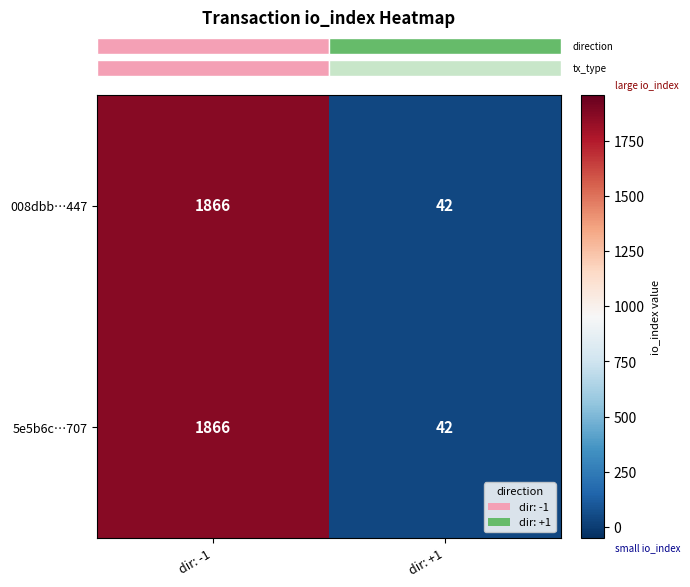

What is the sum of the 5e5b6c…707 values at dir: -1 and dir: +1?

1908